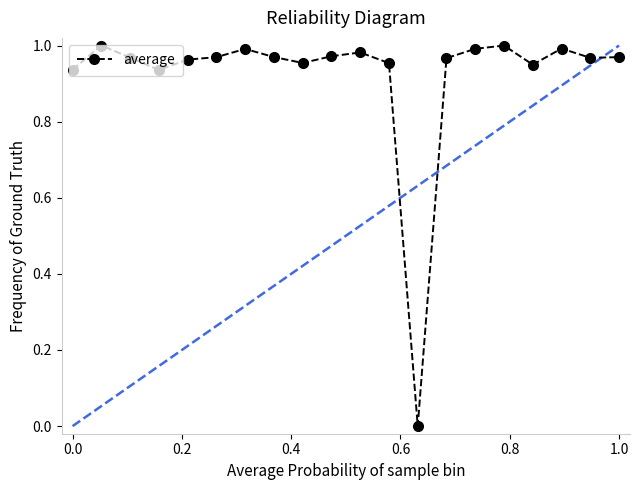

True or false: there are more than 2 points higher than both neighbors.

True